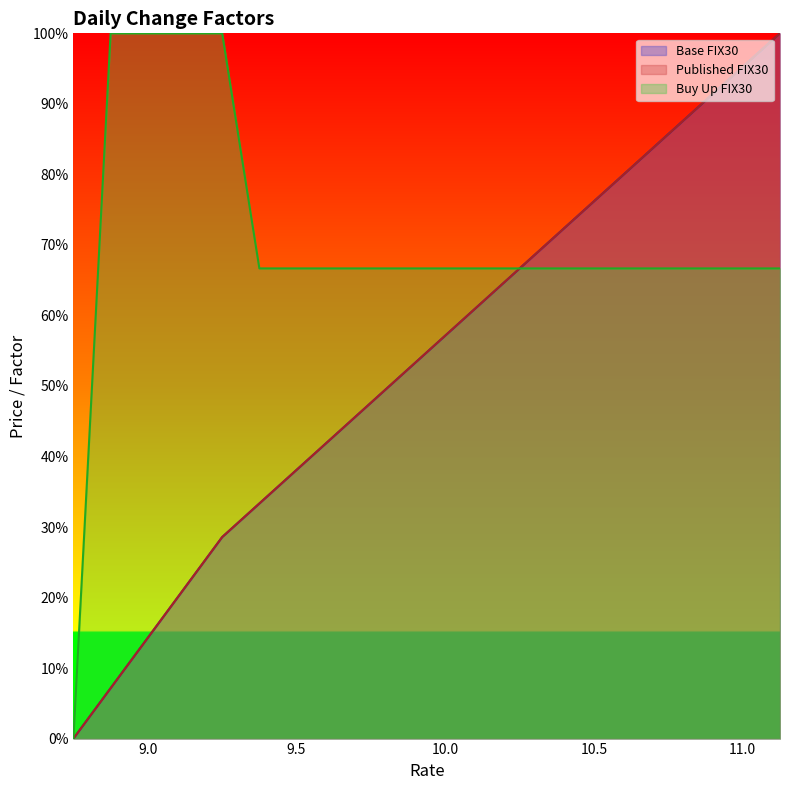

What is the average value of the Base FIX30 series?

53.6